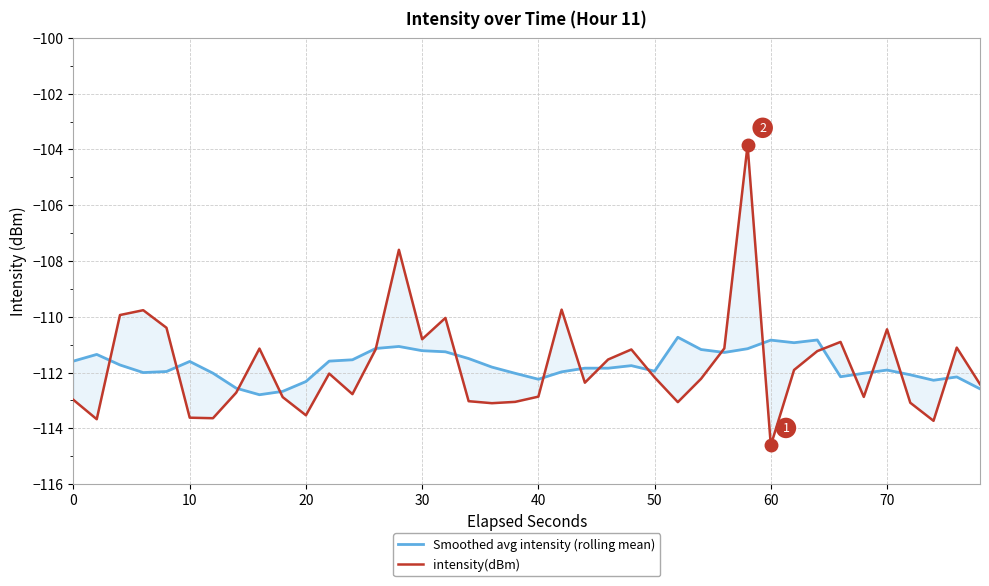

What is the value of the Smoothed avg intensity (rolling mean) point at the 36th from the left?

-111.9